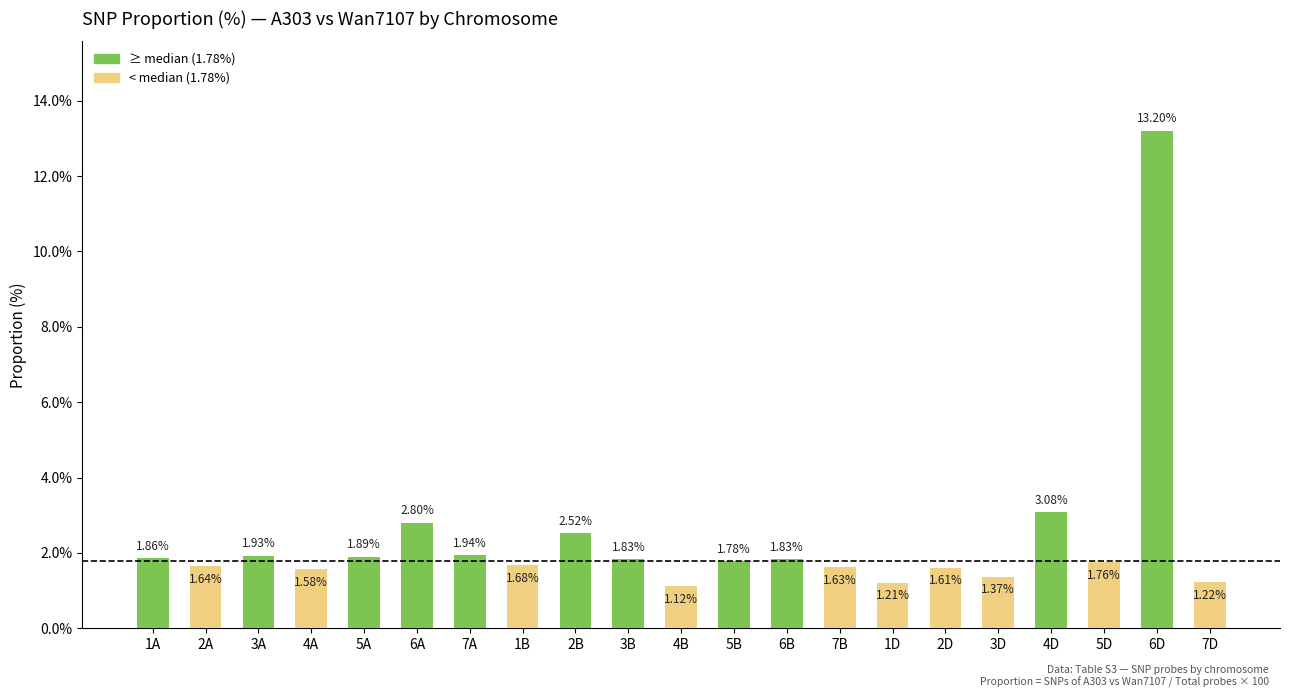

What is the change in value from 1B to 5D?

+0.1